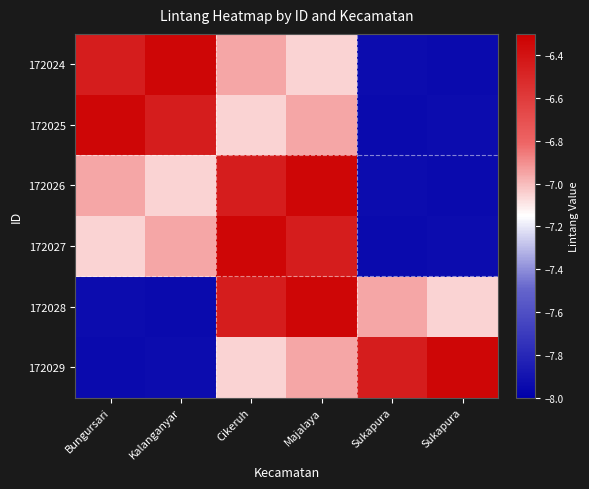

Which series has the largest total across all categories?

172024